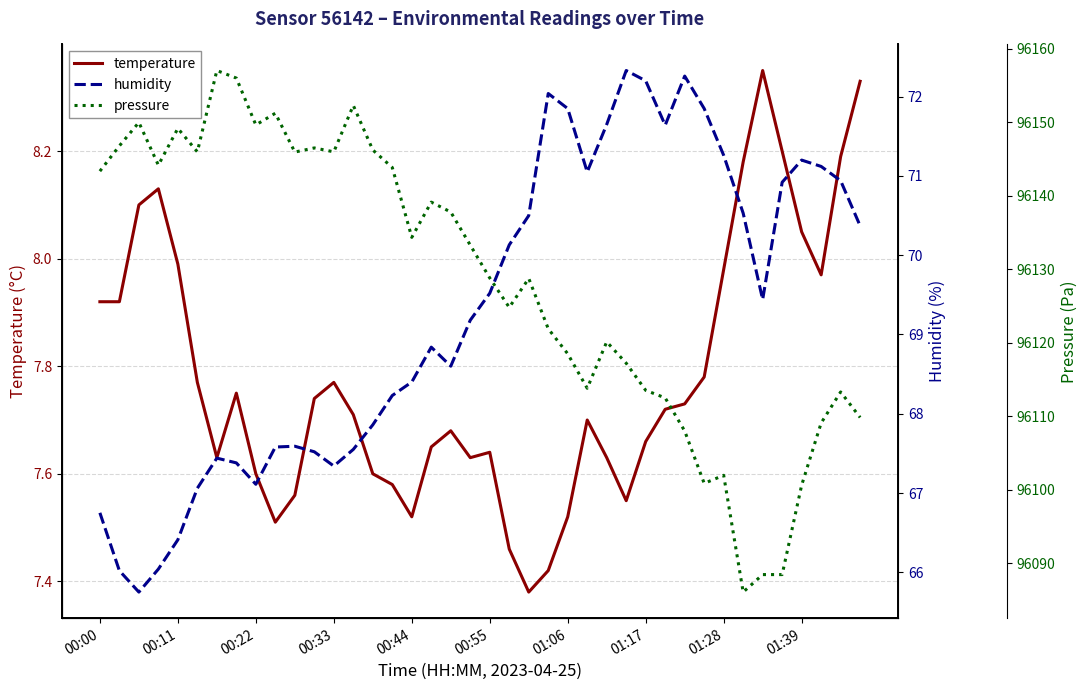

How many lines are shown in the chart?

3